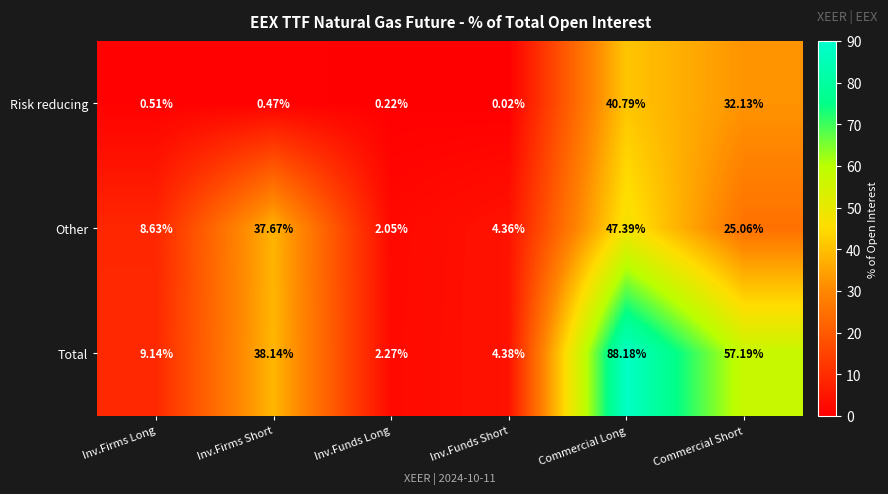

Rank the series at Inv.Funds Long from highest to lowest value.

Total, Other, Risk reducing